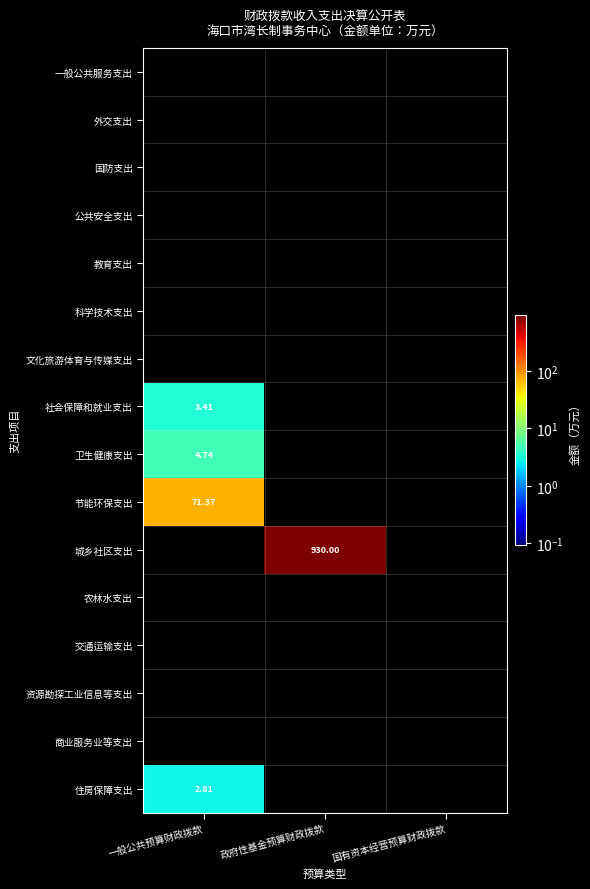

Between 政府性基金预算财政拨款 and 一般公共预算财政拨款, which is larger?

政府性基金预算财政拨款